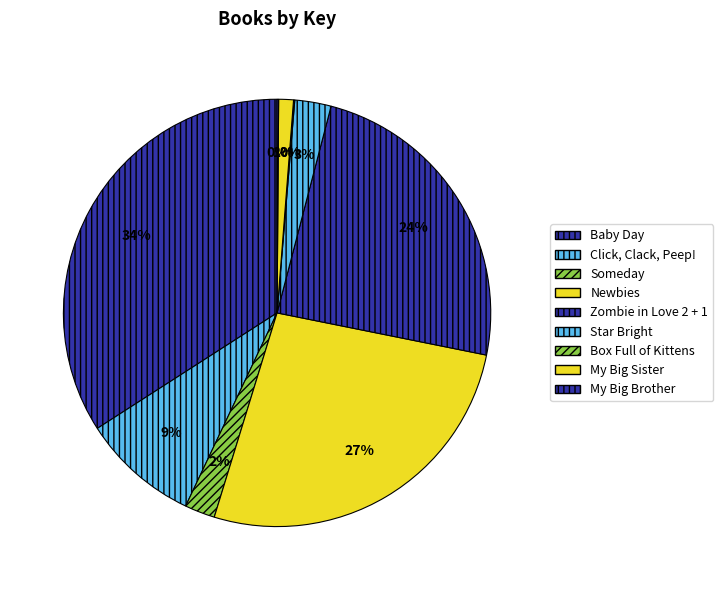

Count the number of slices in the pie.

9